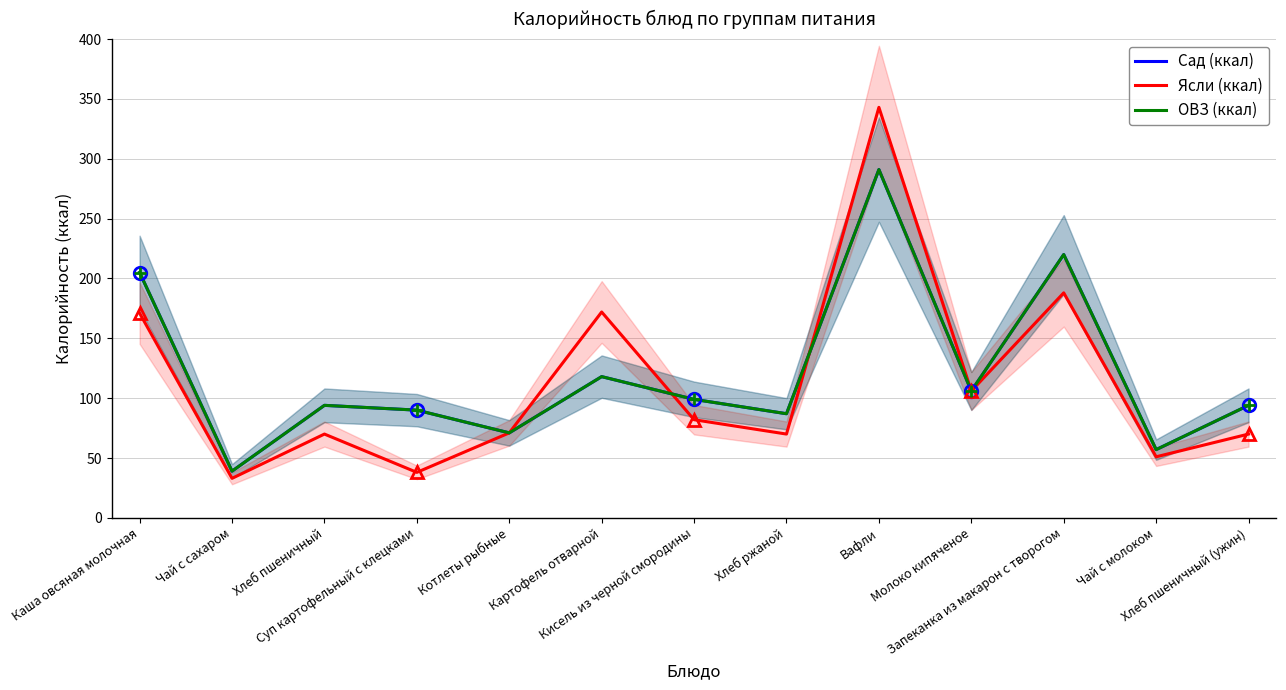

Which series ends up on top after the final intersection of ОВЗ (ккал) and Ясли (ккал)?

Ясли (ккал)